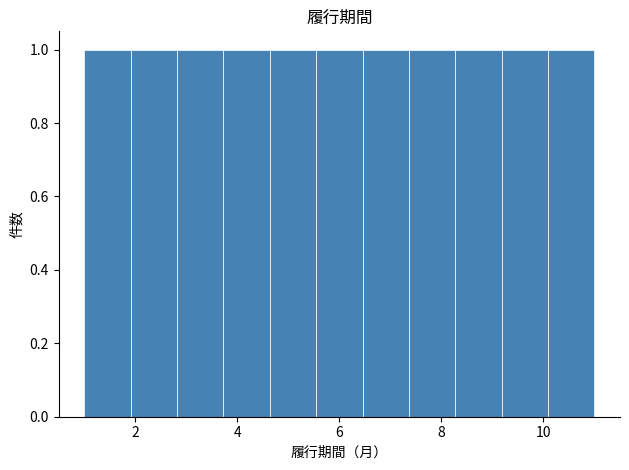

How tall is the bar that spans 4.6 to 5.6 on the x-axis? Neither the bar edges nor the heights are printed on the chart, so give them approximately, as read against the axes.

1